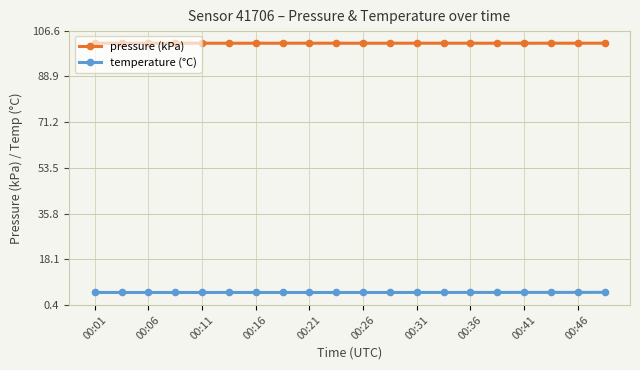

True or false: pressure (kPa) has more than 2 interior local peaks.

True